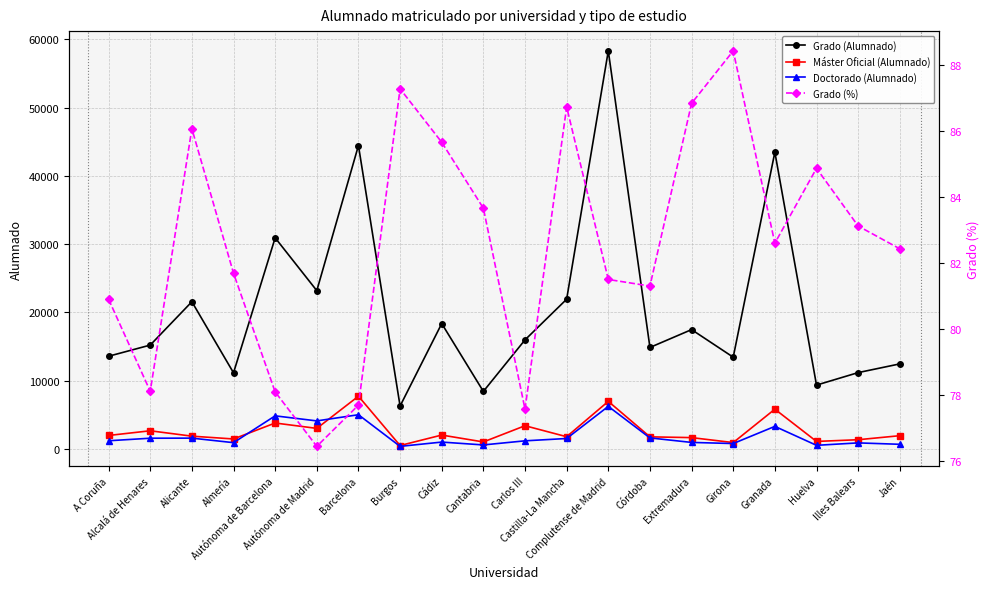

How many series are shown in this chart?

4